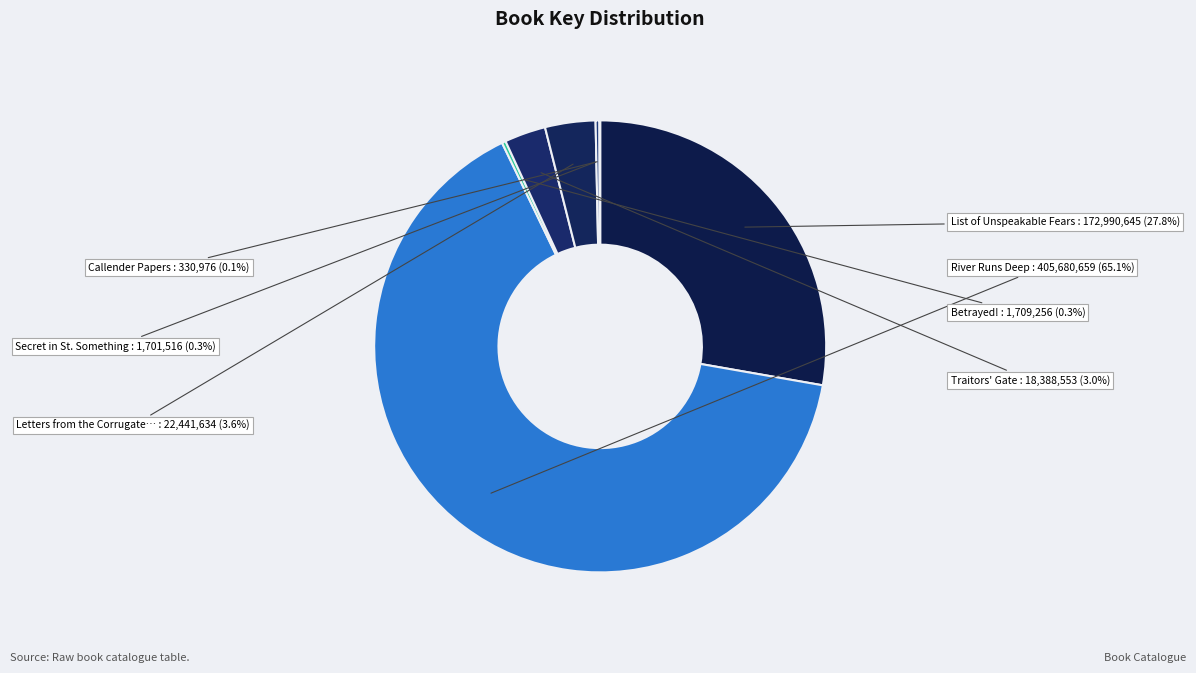

Which category has the biggest portion of the pie?

River Runs Deep